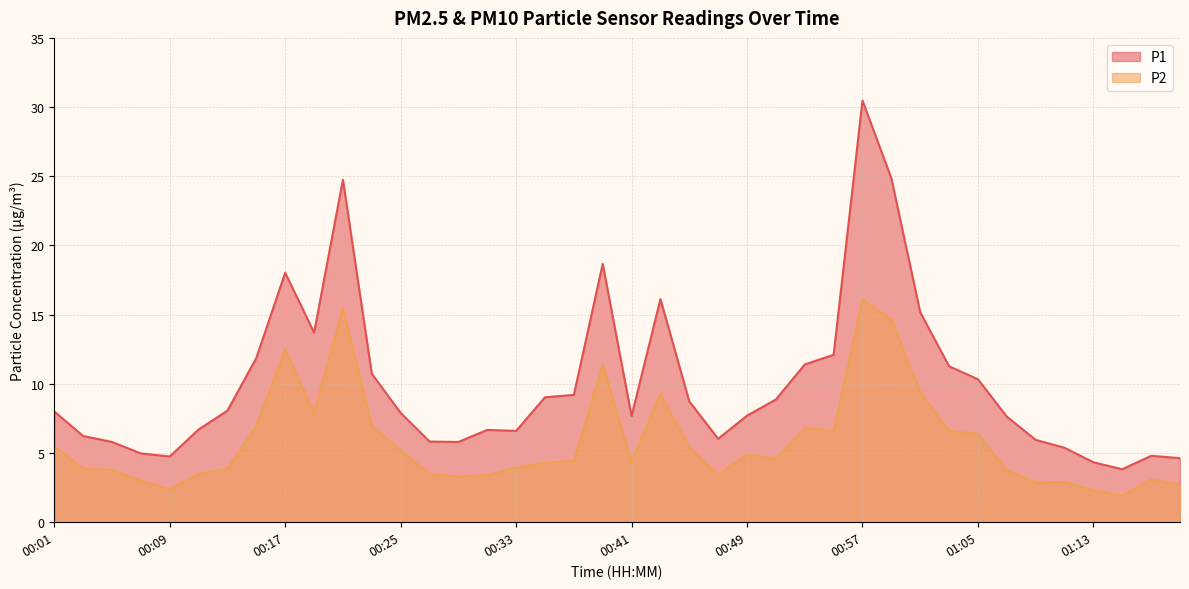

What is the sum of the P1 values at 00:23 and 00:49?

18.4